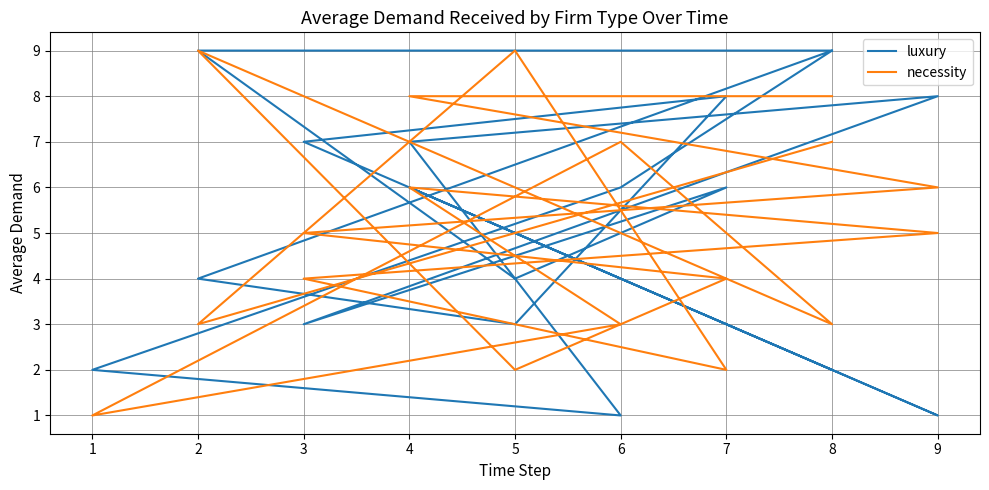

At which label is luxury closest to 5?

5